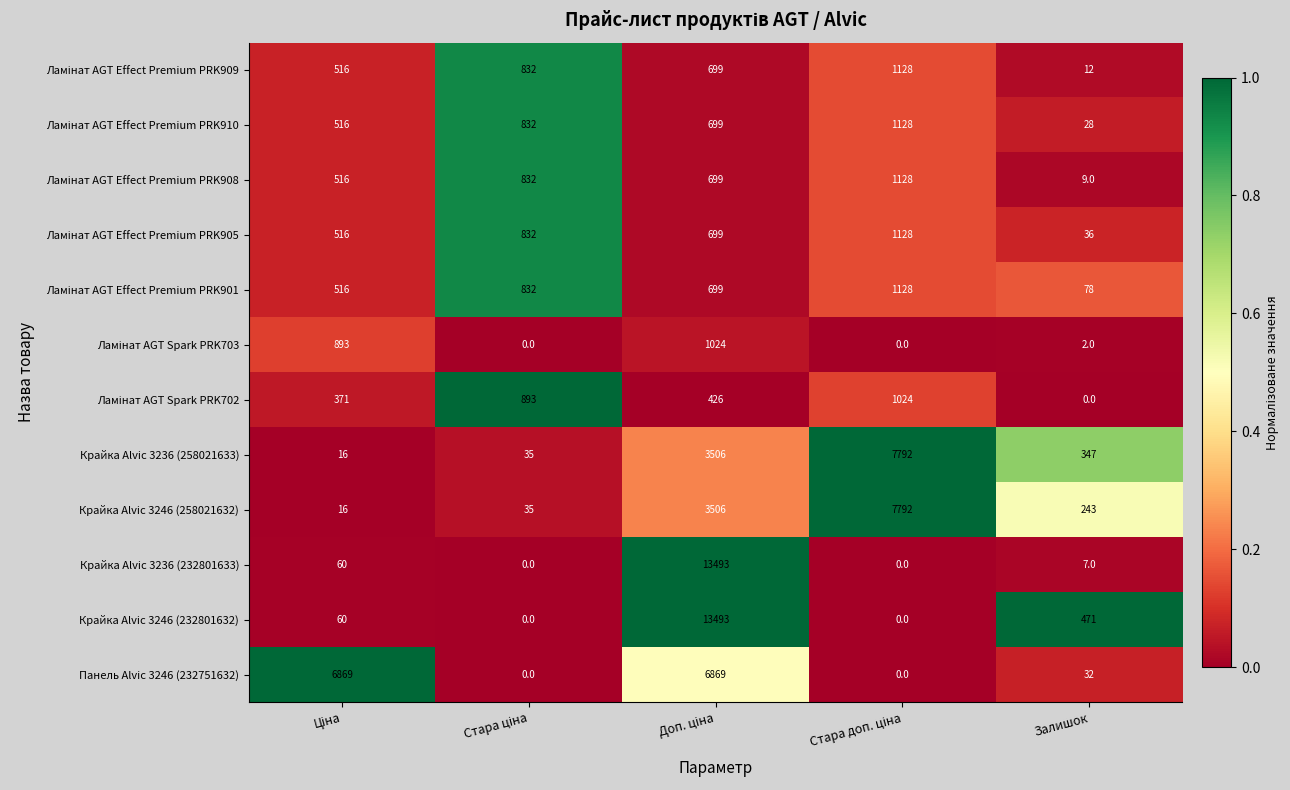

What is the difference between the highest and lowest values at Залишок?

471